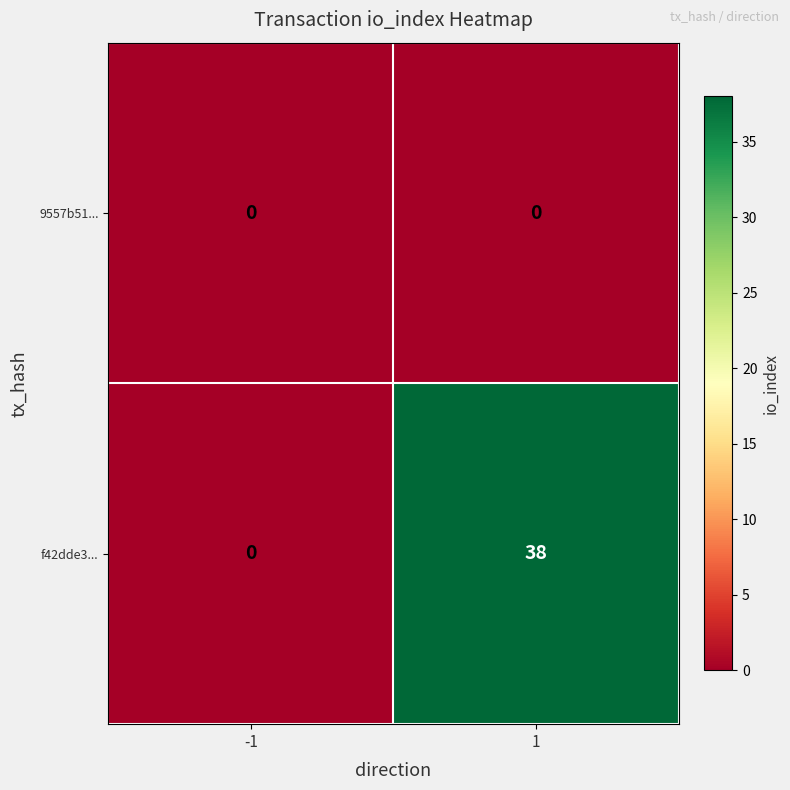

Reading left to right, extract all data points from this chart.

9557b51...: -1=0	1=0
f42dde3...: -1=0	1=38